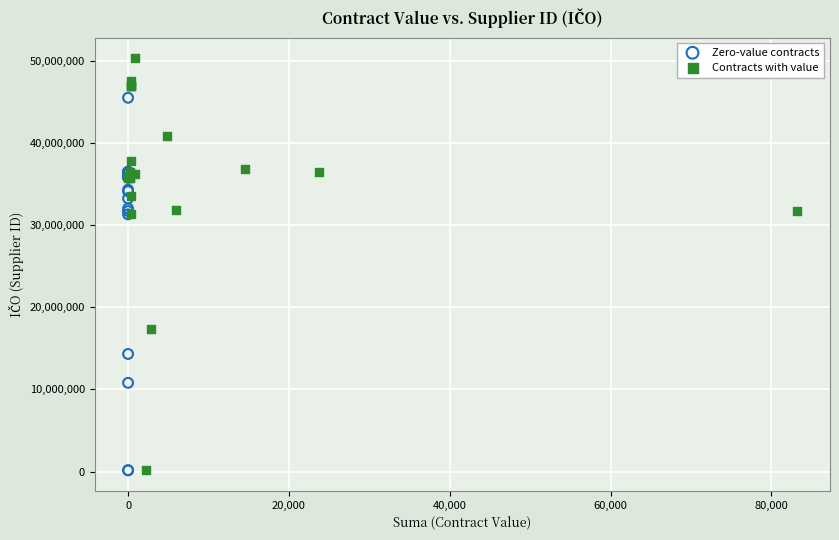

What are all the series names shown in the legend?

Zero-value contracts, Contracts with value